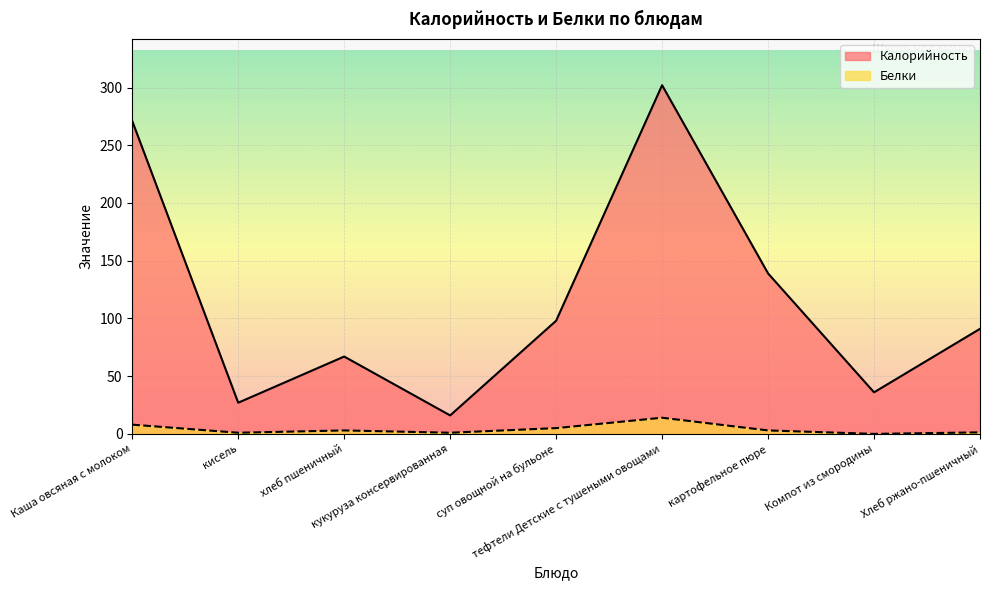

True or false: Калорийность and Белки intersect in this chart.

False